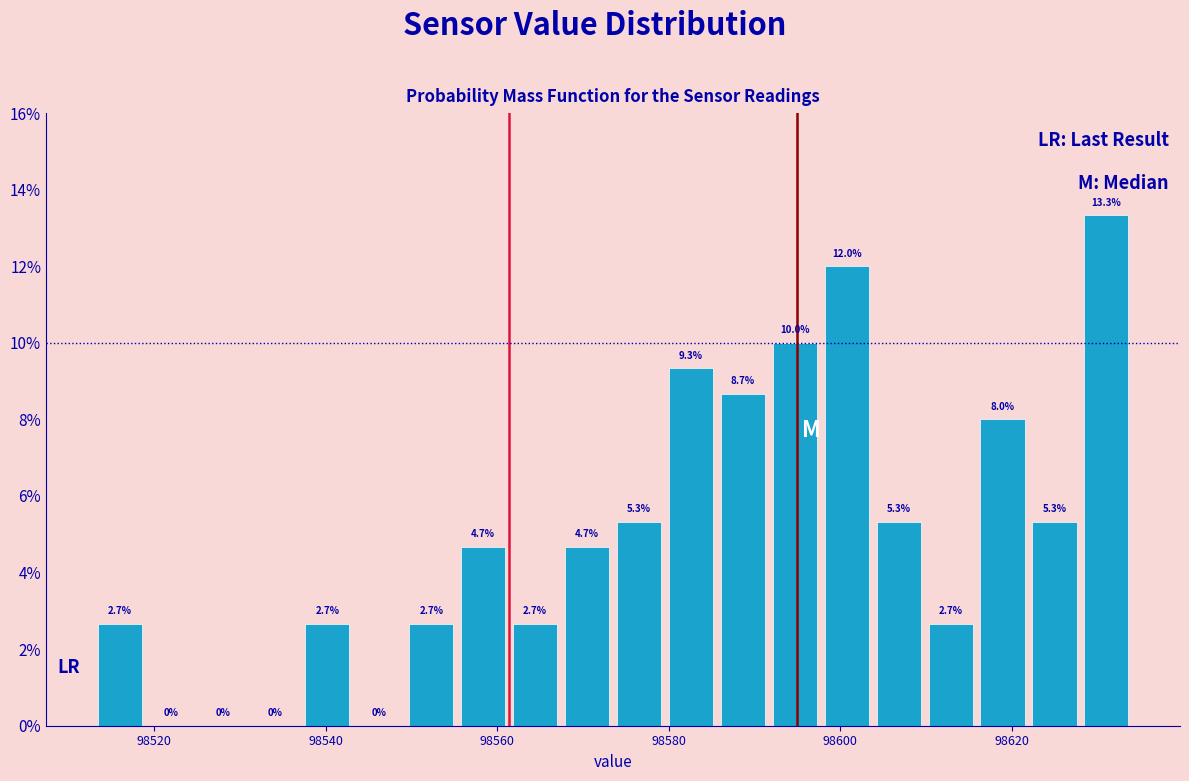

Read against the x-axis, roughly where is the centre of the tallest bar?

98632